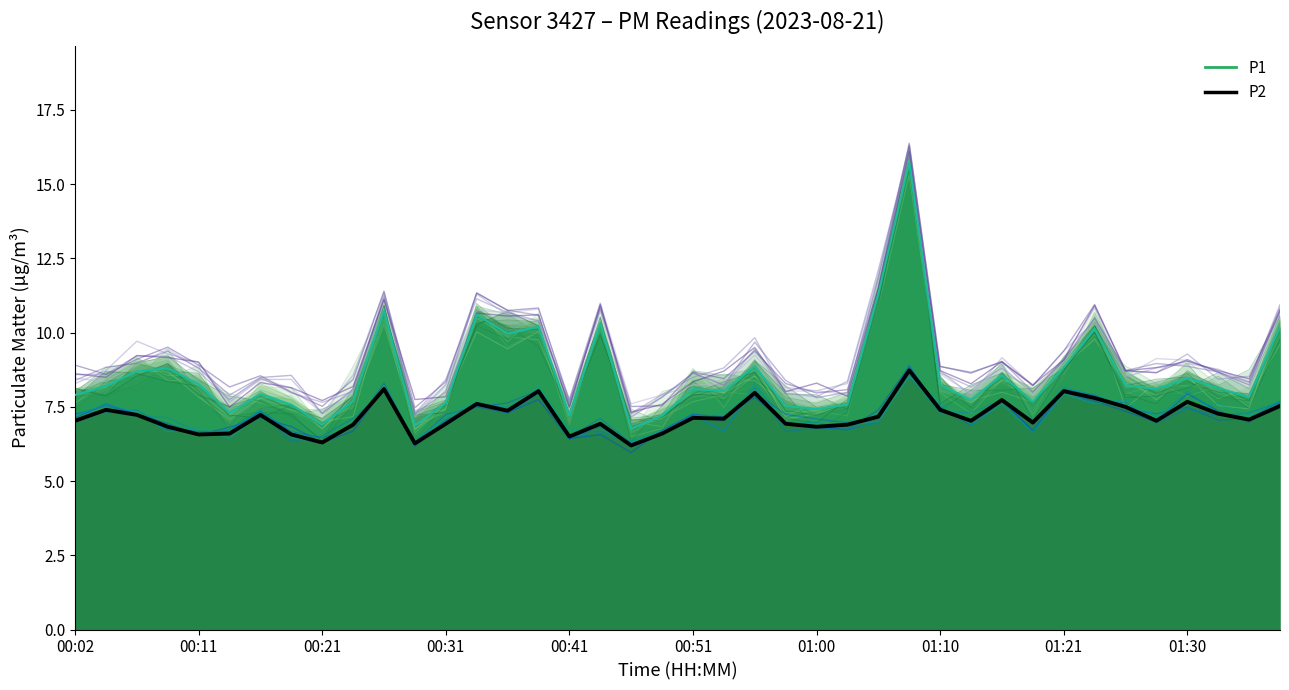

What is the highest value of the P2 series?

8.7